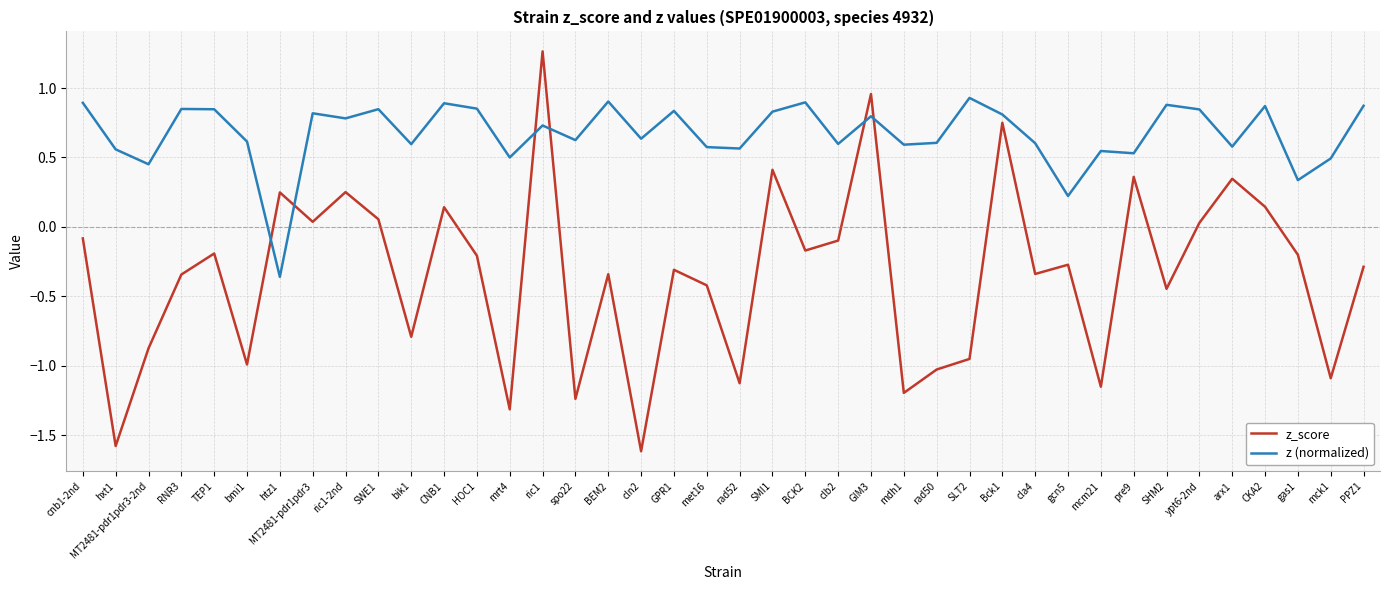

At which category does z_score reach its first local valley?

hxt1